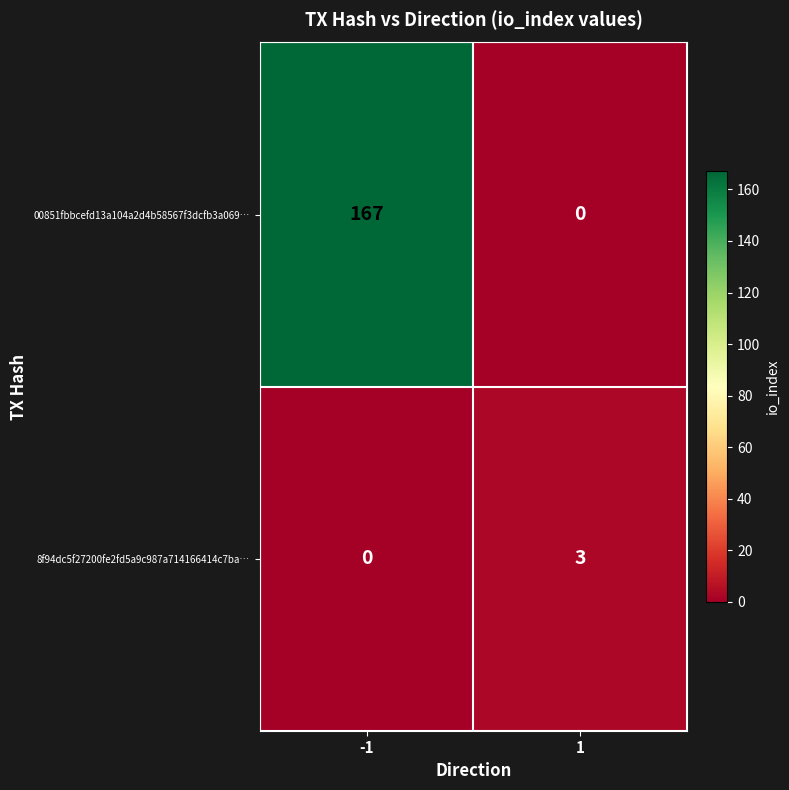

What is the sum of all 8f94dc5f27200fe2fd5a9c987a714166414c7ba… values?

3